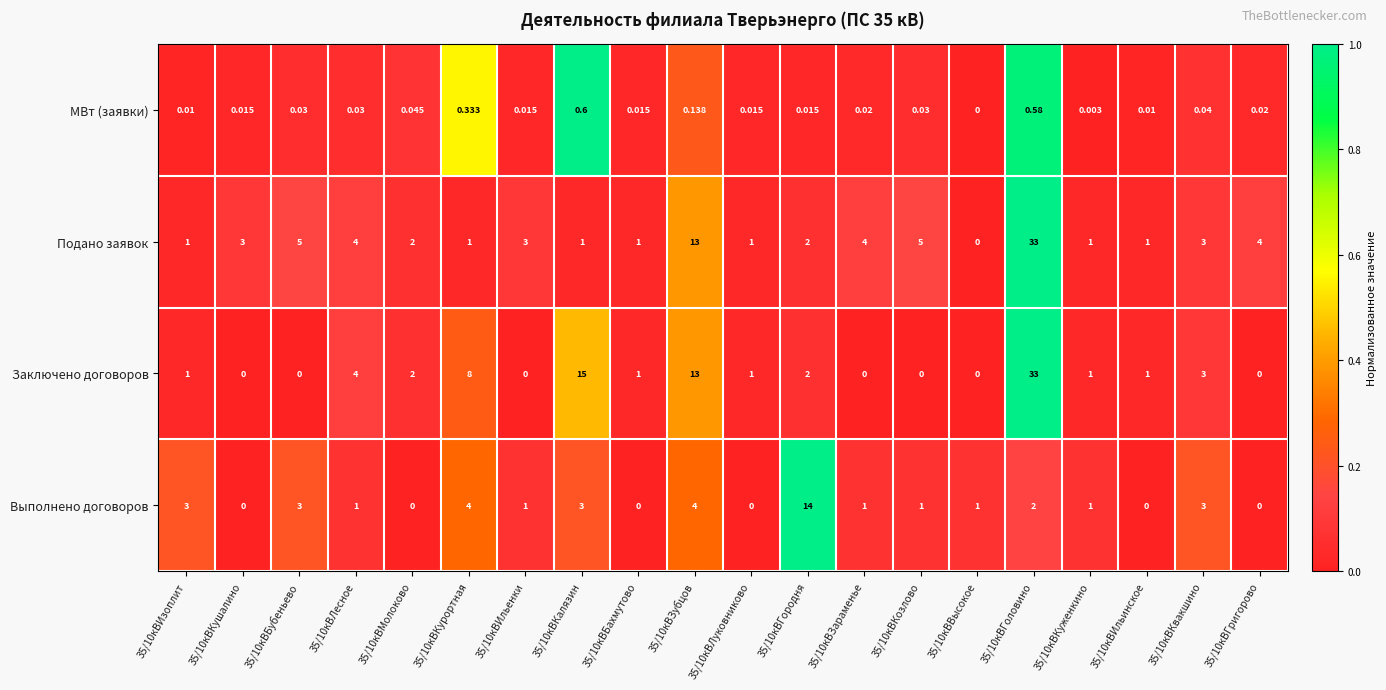

Rank the series at 35/10кВИльенки from lowest to highest value.

Заключено договоров, МВт (заявки), Выполнено договоров, Подано заявок